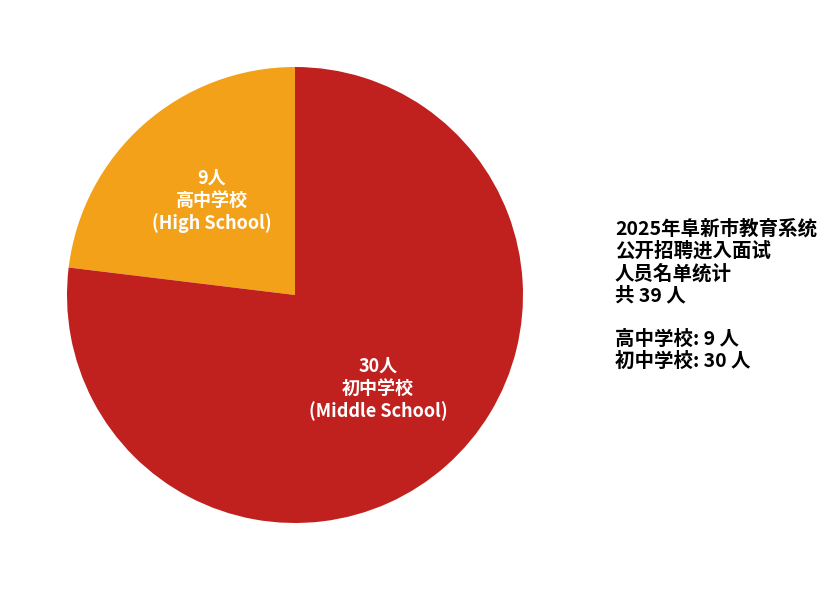

How many segments does this pie chart have?

2